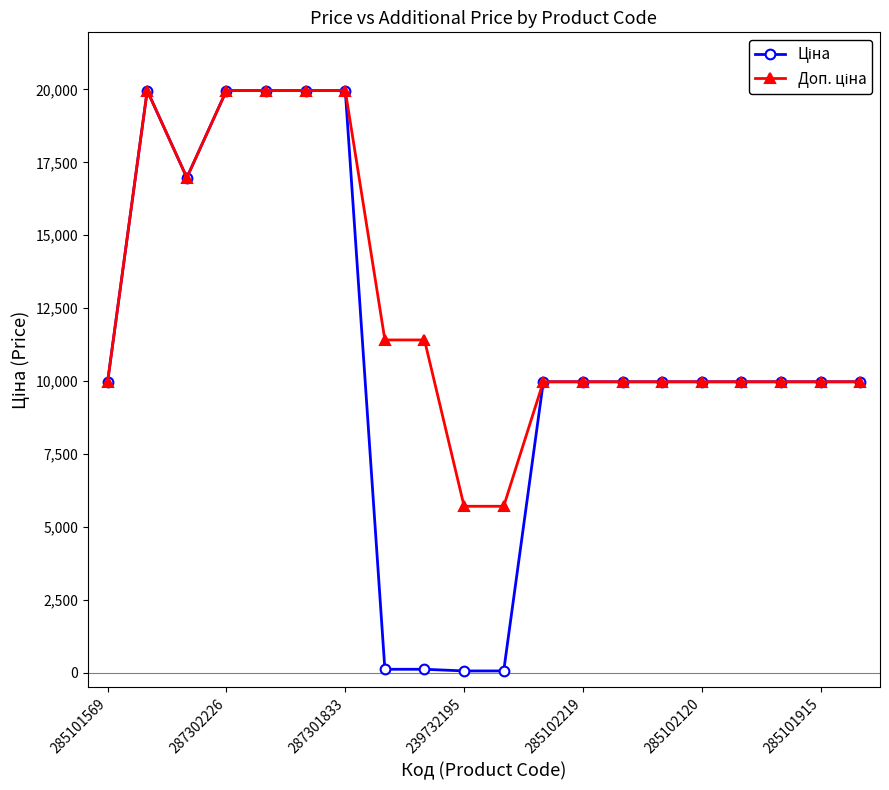

At how many categories does at least one series exceed 6270?

18